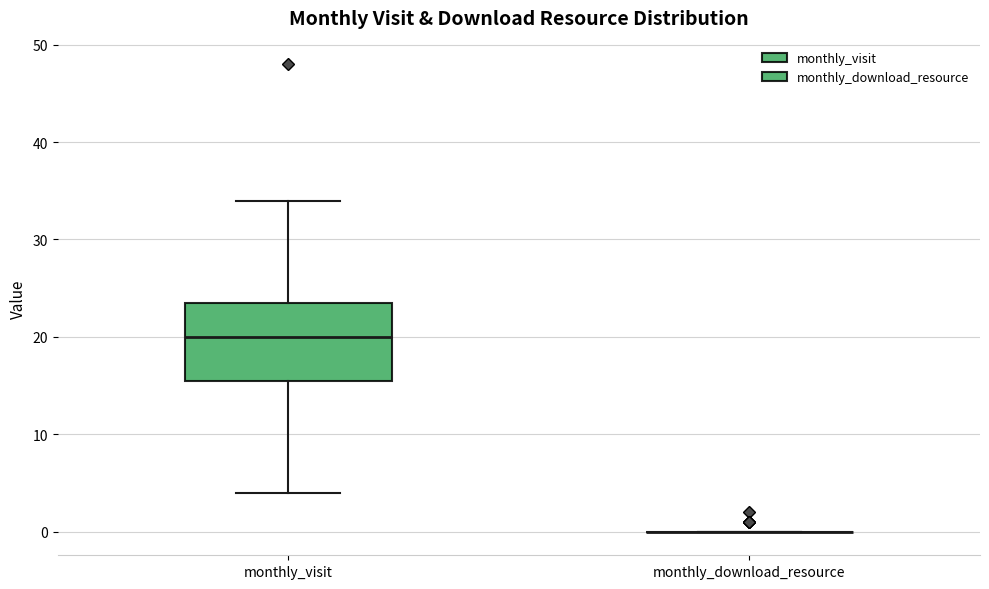

Reading left to right, read every box against the y-axis: the position of its median line, the range the box covers, and the ends of its whiskers. The values are not printed on the chart, so give them approximately, as read against the axis.

monthly_visit: median 20, box 16 to 24, whiskers 4 to 34
monthly_download_resource: box collapsed to a line at 0, whiskers 0 to 0